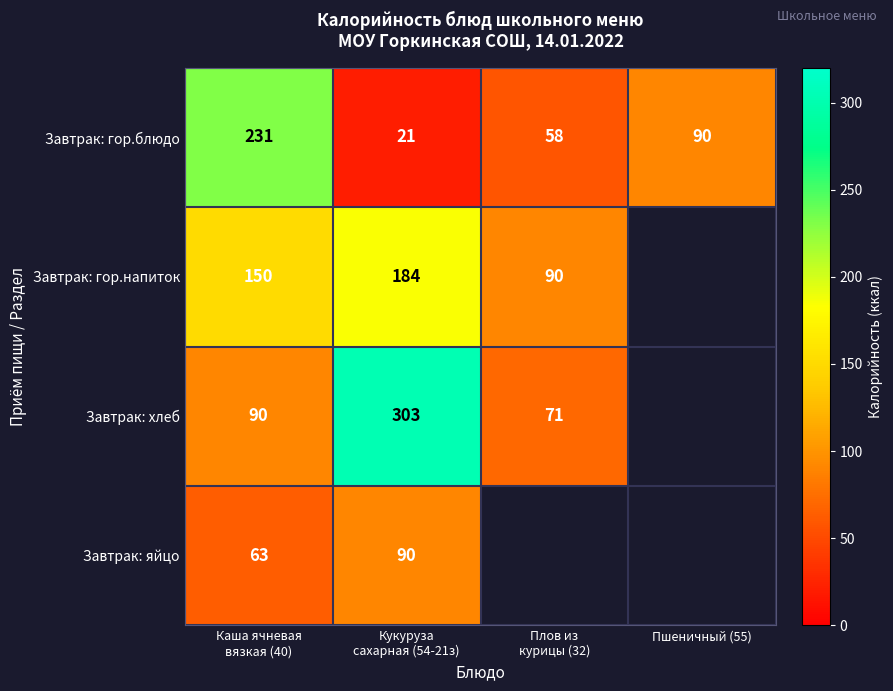

What is the difference between the second highest and minimum values in the Завтрак: гор.блюдо series?

69